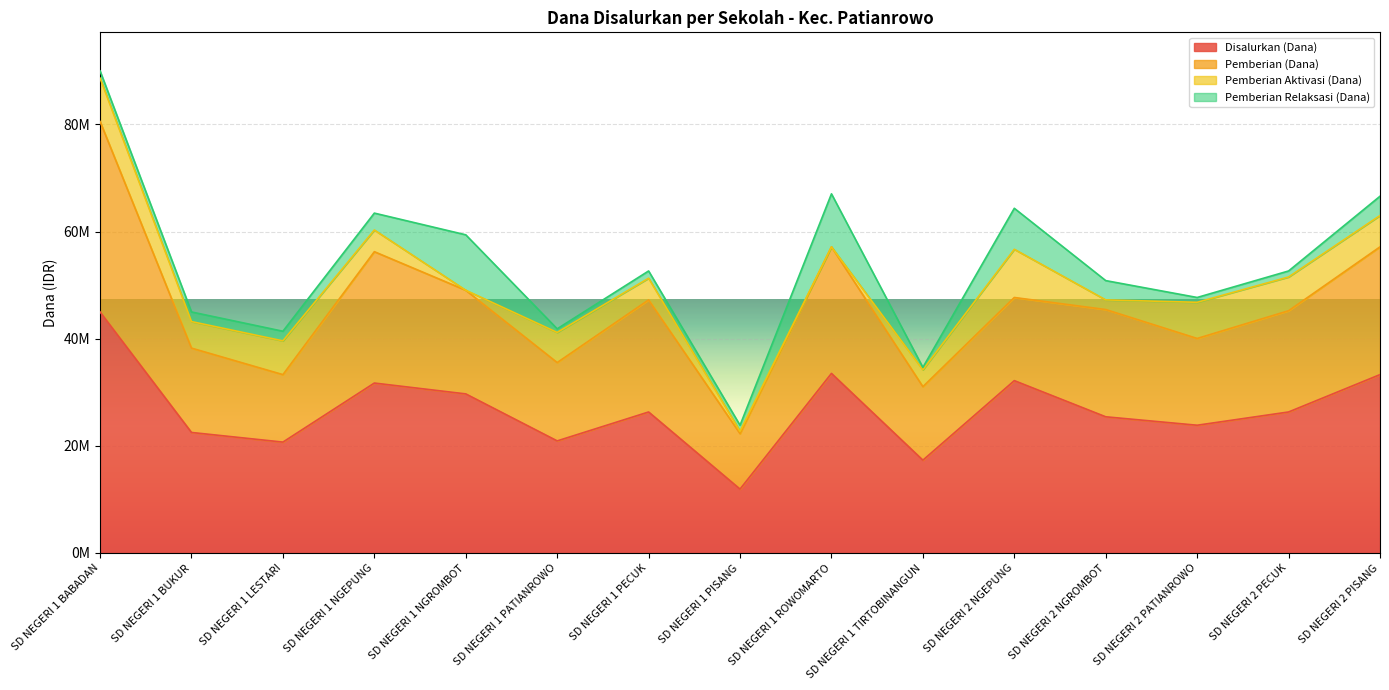

What are all the series names shown in the legend?

Disalurkan (Dana), Pemberian (Dana), Pemberian Aktivasi (Dana), Pemberian Relaksasi (Dana)